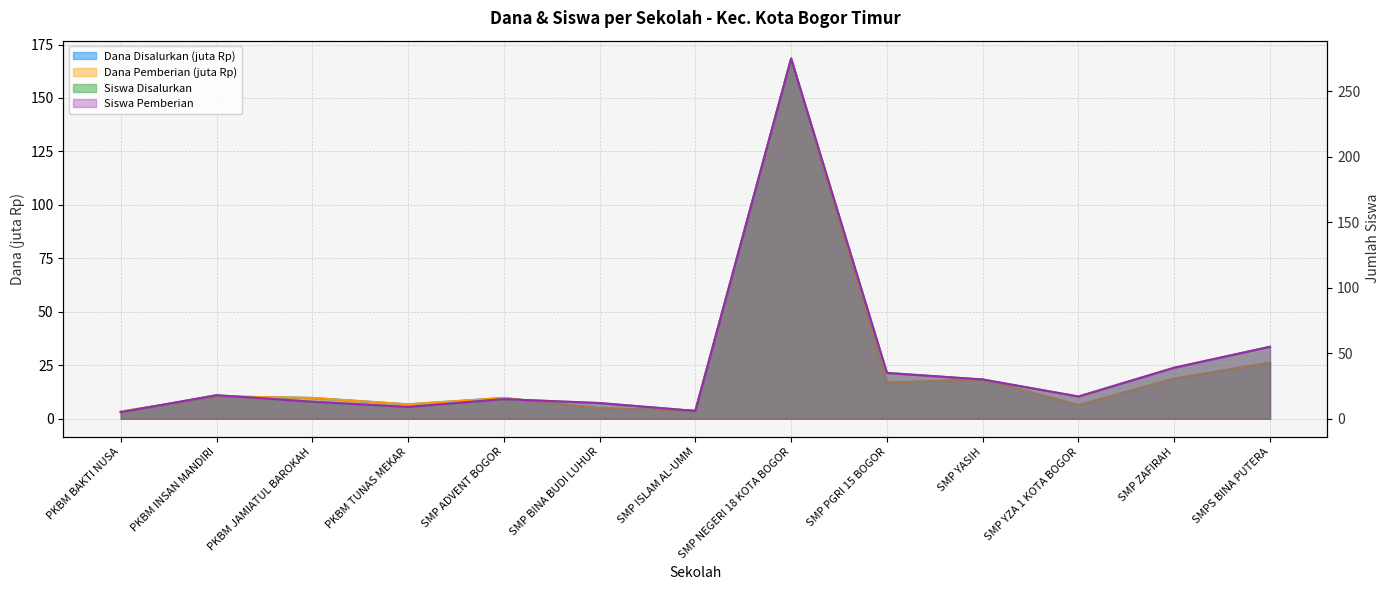

What is the sum of all Siswa Disalurkan values?

529.0